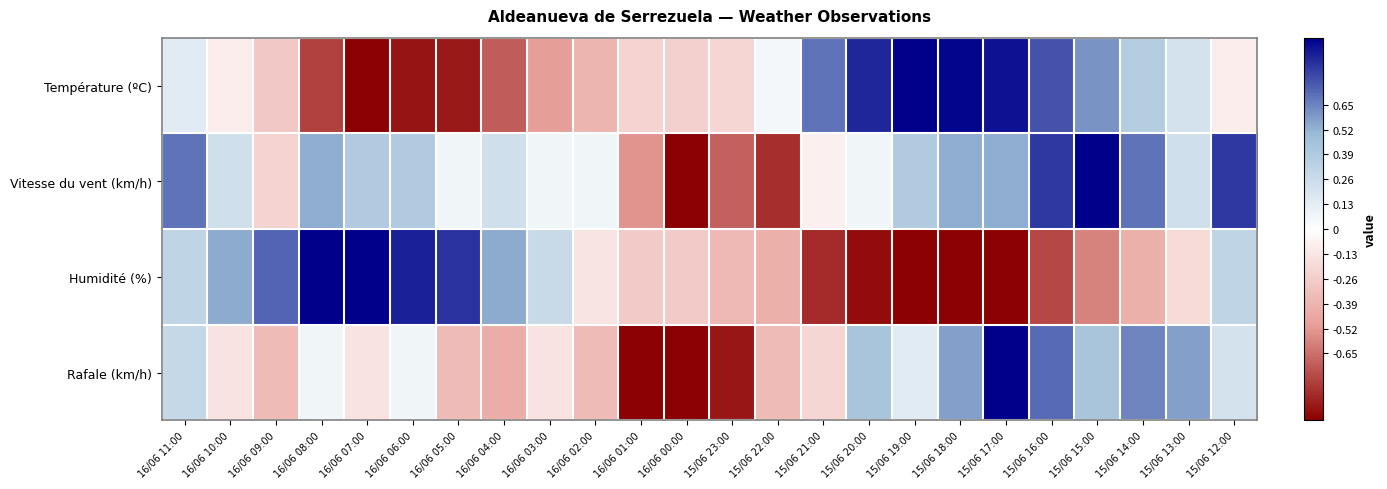

Reading left to right, what are all the values shown in this chart?

Température (ºC): 16/06 11:00=0.1	16/06 10:00=-0.1	16/06 09:00=-0.3	16/06 08:00=-0.8	16/06 07:00=-1.0	16/06 06:00=-0.9	16/06 05:00=-0.9	16/06 04:00=-0.7	16/06 03:00=-0.5	16/06 02:00=-0.4	16/06 01:00=-0.2	16/06 00:00=-0.2	15/06 23:00=-0.2	15/06 22:00=0.1	15/06 21:00=0.7	15/06 20:00=0.9	15/06 19:00=1.0	15/06 18:00=1.0	15/06 17:00=0.9	15/06 16:00=0.8	15/06 15:00=0.6	15/06 14:00=0.4	15/06 13:00=0.2	15/06 12:00=-0.1
Vitesse du vent (km/h): 16/06 11:00=0.7	16/06 10:00=0.2	16/06 09:00=-0.2	16/06 08:00=0.5	16/06 07:00=0.4	16/06 06:00=0.4	16/06 05:00=0.1	16/06 04:00=0.2	16/06 03:00=0.1	16/06 02:00=0.1	16/06 01:00=-0.5	16/06 00:00=-1.0	15/06 23:00=-0.7	15/06 22:00=-0.8	15/06 21:00=-0.1	15/06 20:00=0.1	15/06 19:00=0.4	15/06 18:00=0.5	15/06 17:00=0.5	15/06 16:00=0.8	15/06 15:00=1.0	15/06 14:00=0.7	15/06 13:00=0.2	15/06 12:00=0.8
Humidité (%): 16/06 11:00=0.3	16/06 10:00=0.5	16/06 09:00=0.7	16/06 08:00=1.0	16/06 07:00=1.0	16/06 06:00=0.9	16/06 05:00=0.9	16/06 04:00=0.5	16/06 03:00=0.3	16/06 02:00=-0.1	16/06 01:00=-0.3	16/06 00:00=-0.3	15/06 23:00=-0.4	15/06 22:00=-0.4	15/06 21:00=-0.9	15/06 20:00=-1.0	15/06 19:00=-1.0	15/06 18:00=-1.0	15/06 17:00=-1.0	15/06 16:00=-0.8	15/06 15:00=-0.6	15/06 14:00=-0.4	15/06 13:00=-0.2	15/06 12:00=0.3
Rafale (km/h): 16/06 11:00=0.3	16/06 10:00=-0.1	16/06 09:00=-0.4	16/06 08:00=0.1	16/06 07:00=-0.1	16/06 06:00=0.1	16/06 05:00=-0.4	16/06 04:00=-0.4	16/06 03:00=-0.1	16/06 02:00=-0.4	16/06 01:00=-1.0	16/06 00:00=-1.0	15/06 23:00=-0.9	15/06 22:00=-0.4	15/06 21:00=-0.2	15/06 20:00=0.4	15/06 19:00=0.1	15/06 18:00=0.6	15/06 17:00=1.0	15/06 16:00=0.7	15/06 15:00=0.4	15/06 14:00=0.6	15/06 13:00=0.6	15/06 12:00=0.2